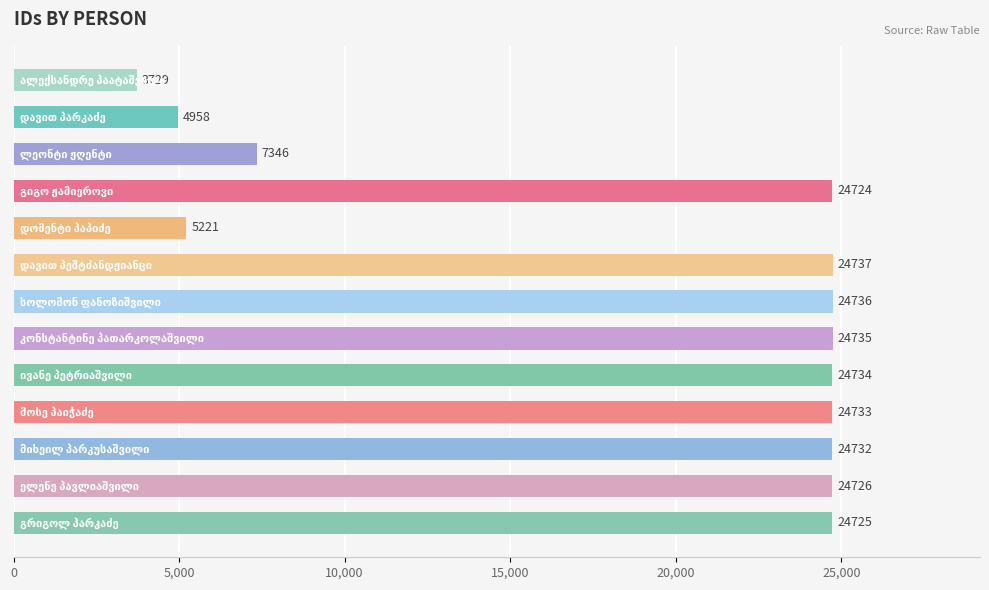

What is the difference between the second highest and minimum values?

21007